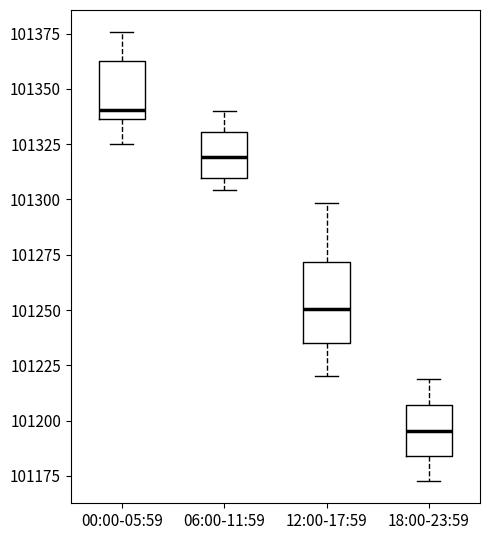

Which box is the tallest, from its lower edge to its upper edge?

12:00-17:59